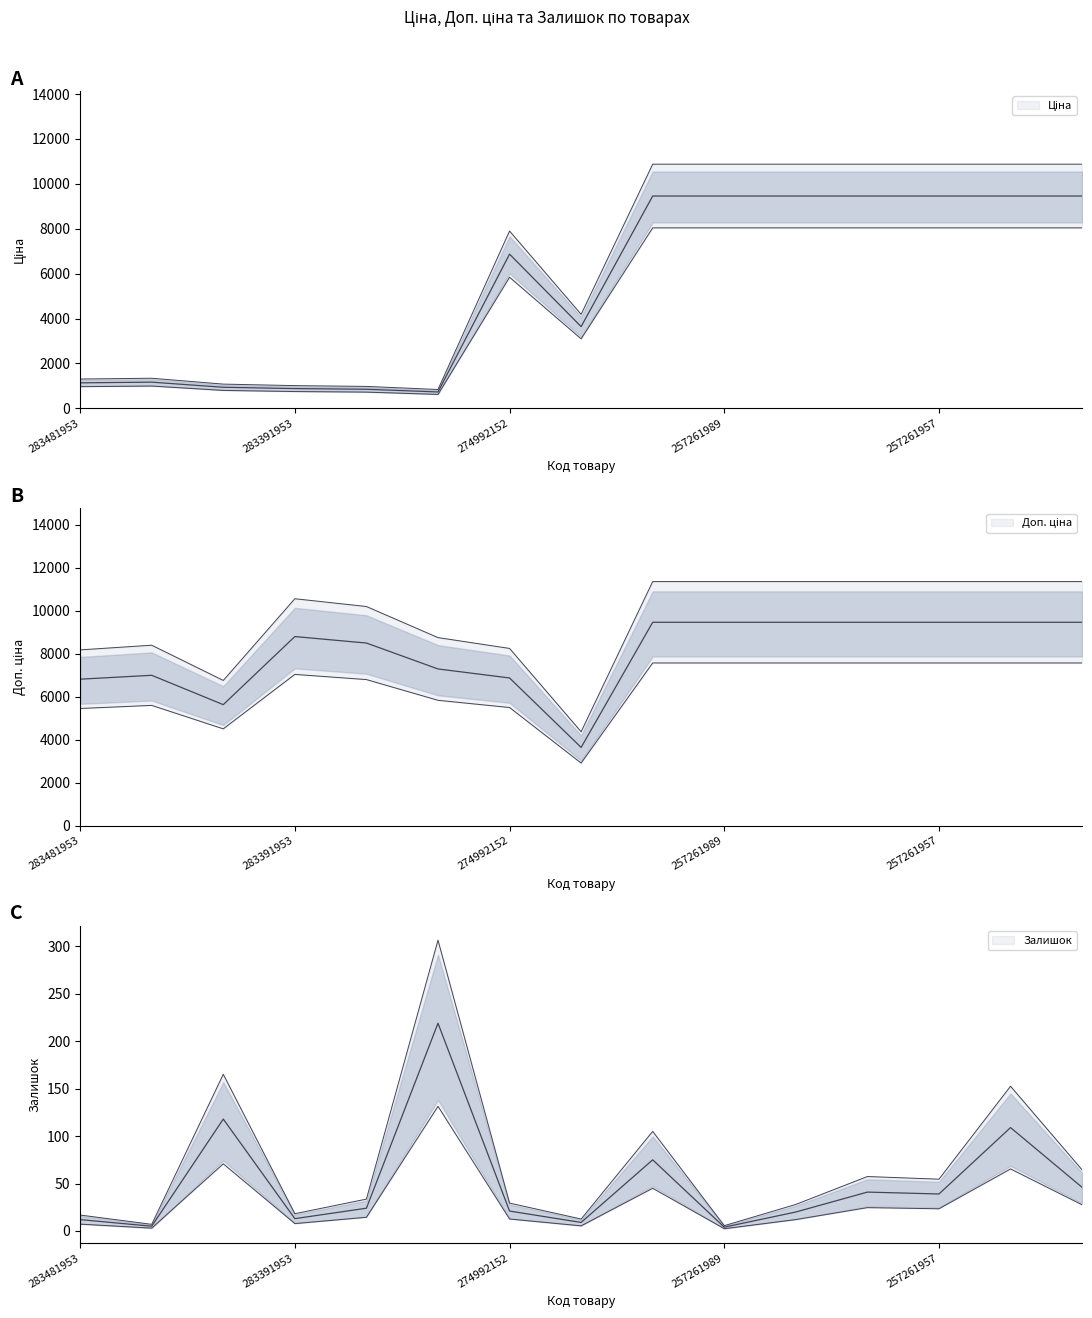

Which category has the lowest value in the Залишок series?

257261989